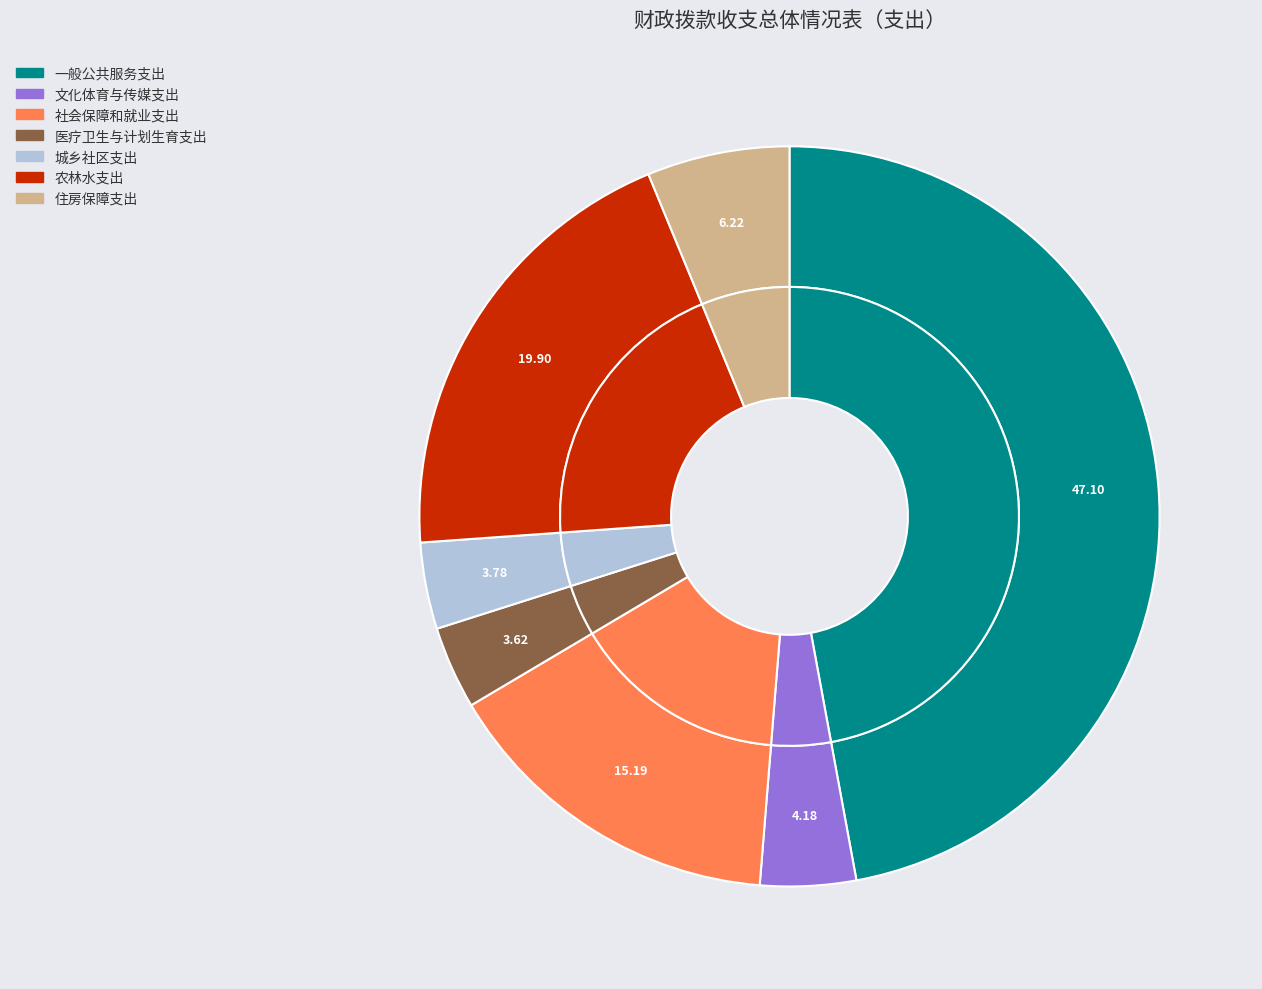

What is the ratio of the value at 农林水支出 to the value at 文化体育与传媒支出?

4.8